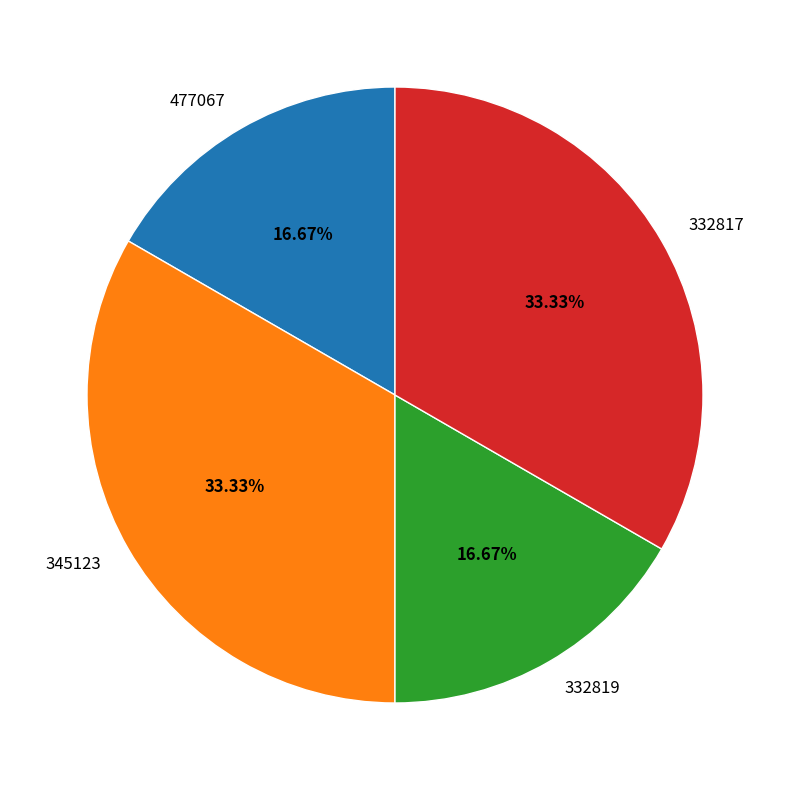

To the nearest percent, what is the average slice percentage?

25%